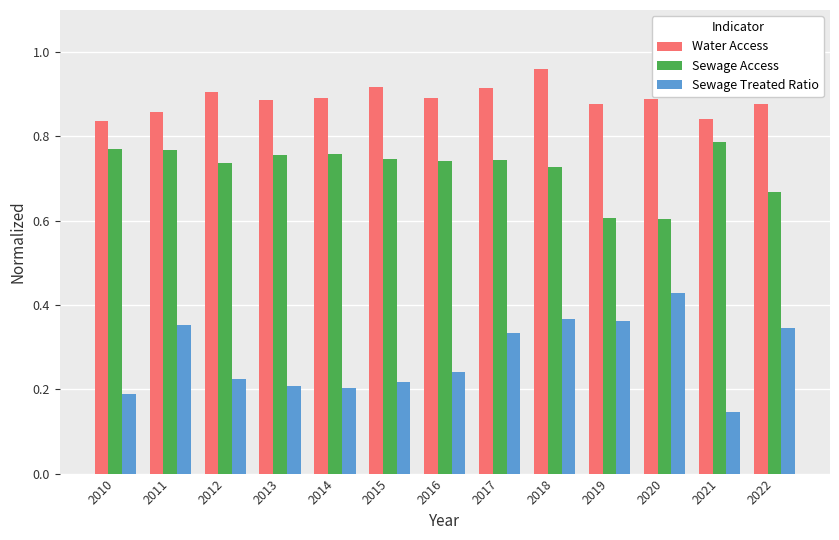

Is the value of Water Access at 2010 greater than the value of Sewage Treated Ratio at 2010?

Yes